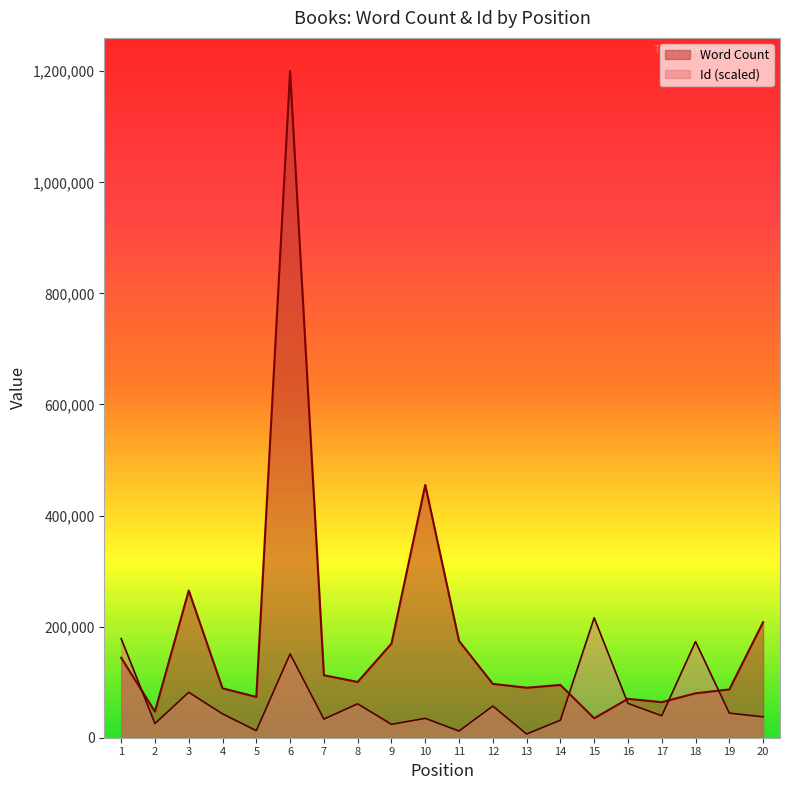

What is the average value of the Id series?

66275.8